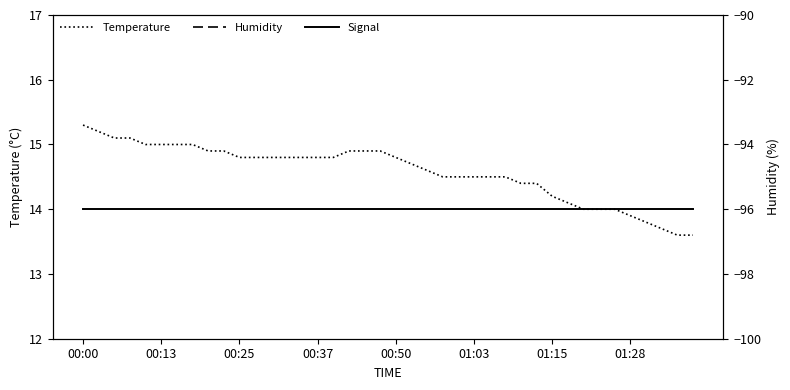

How many interior local valleys does the Humidity series have?

5